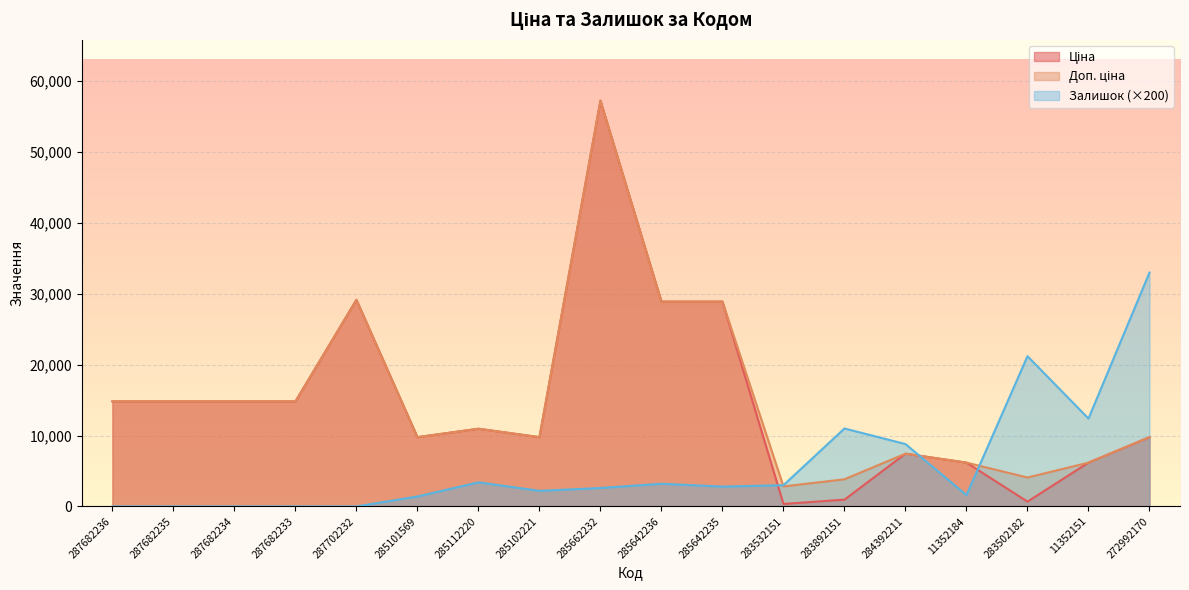

What position from the left is 11352151?

17